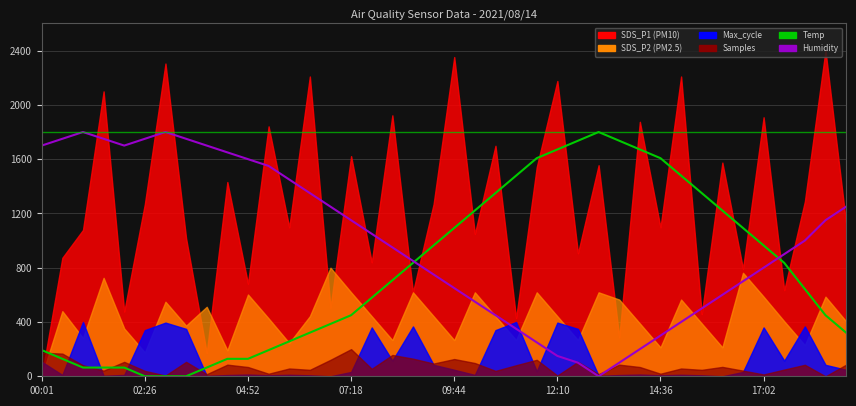

What is the difference between the highest and lowest values at 38?

700.0